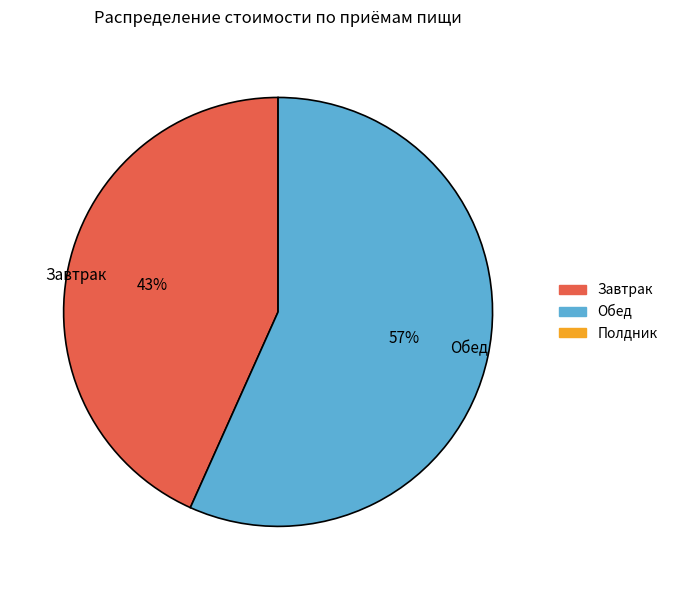

Count the number of slices in the pie.

2